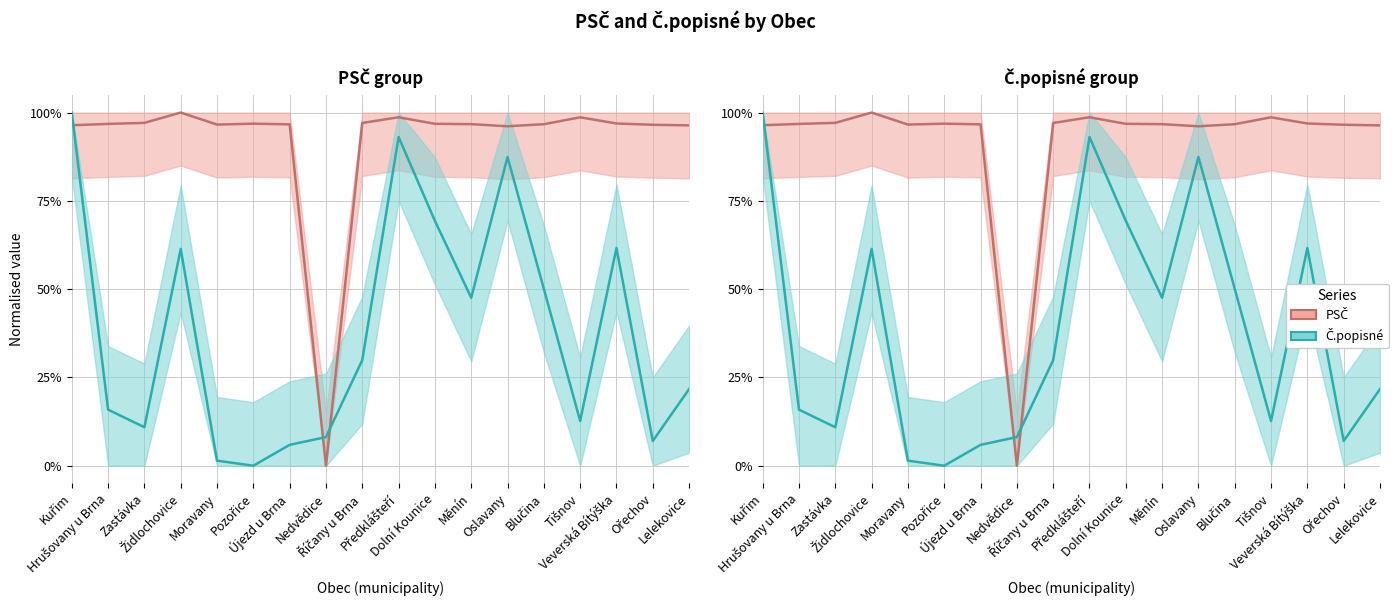

What is the approximate value of PSČ at Dolní Kounice?

1.0